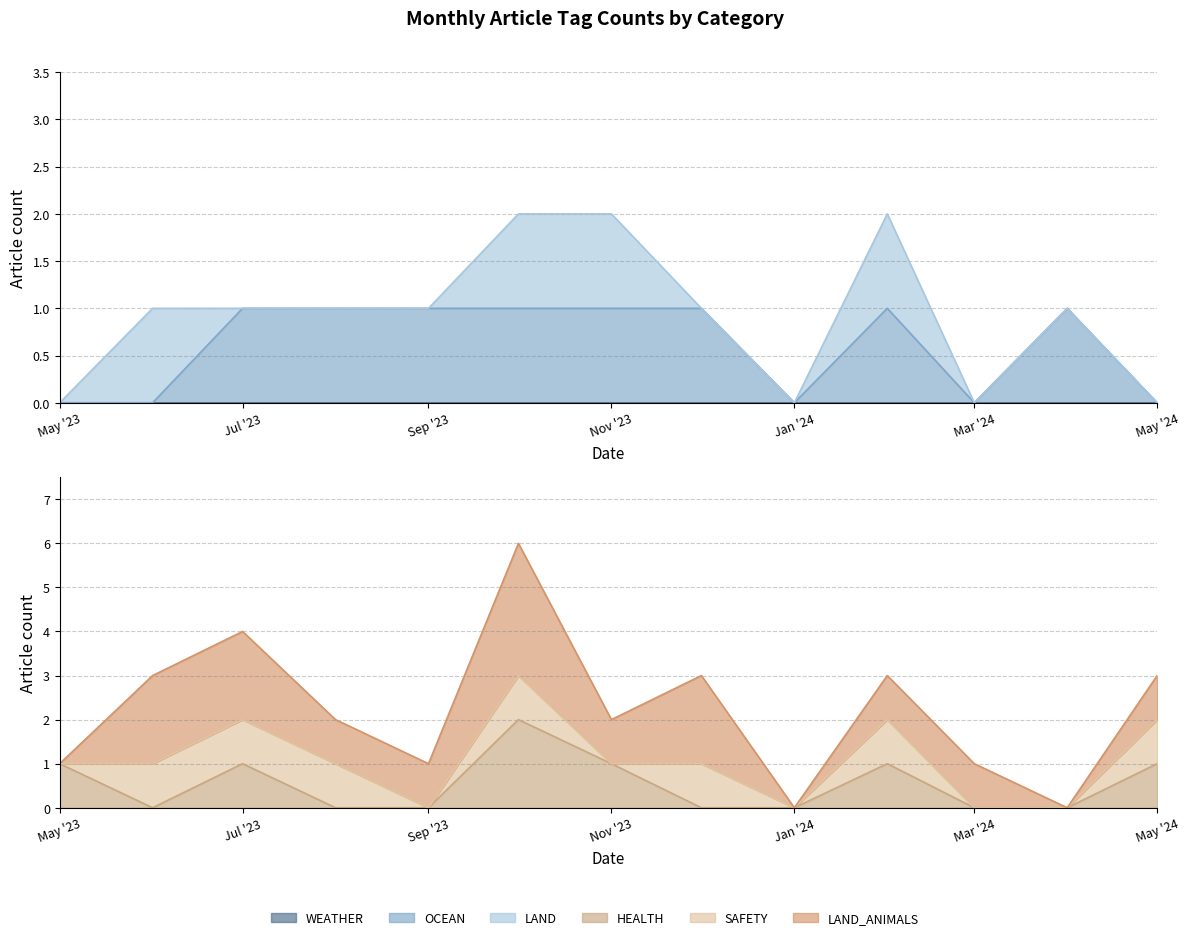

What is the spread (max minus min) of values at 2024-03?

1